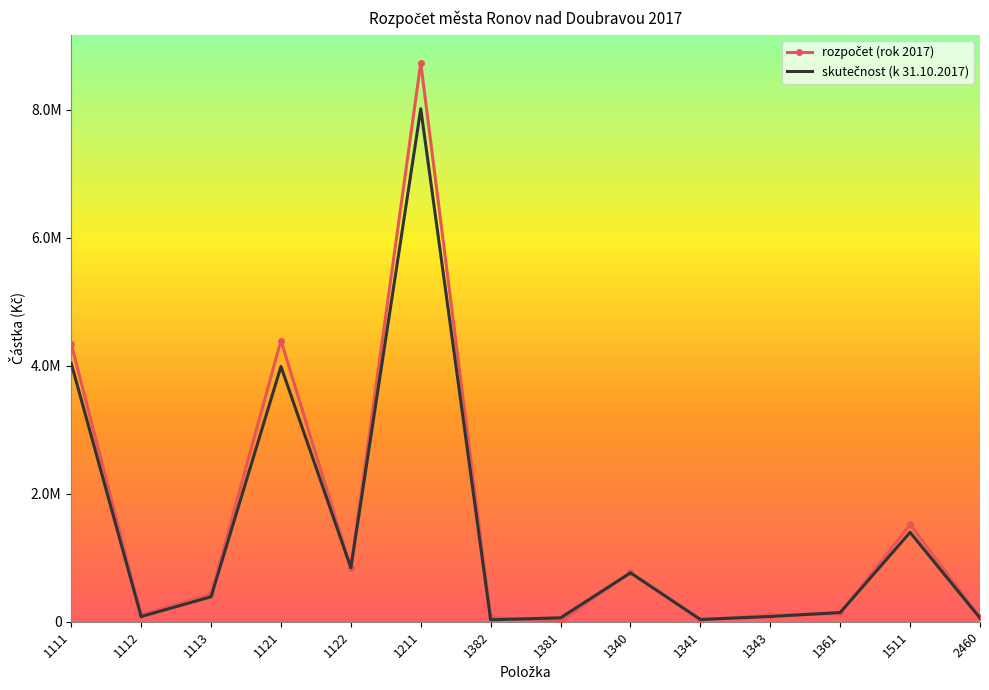

What is the difference between the second highest and second lowest values in the rozpočet (rok 2017) series?

4361280.0